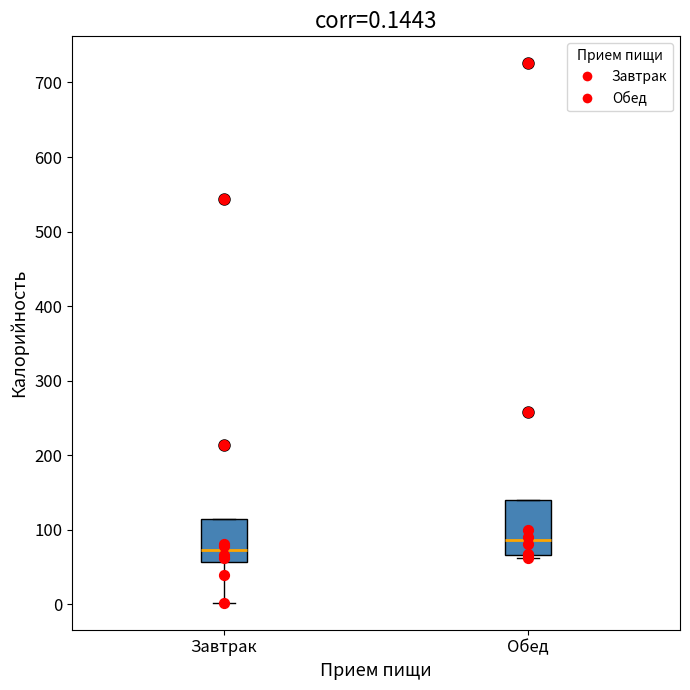

Which box has the highest median line?

Обед